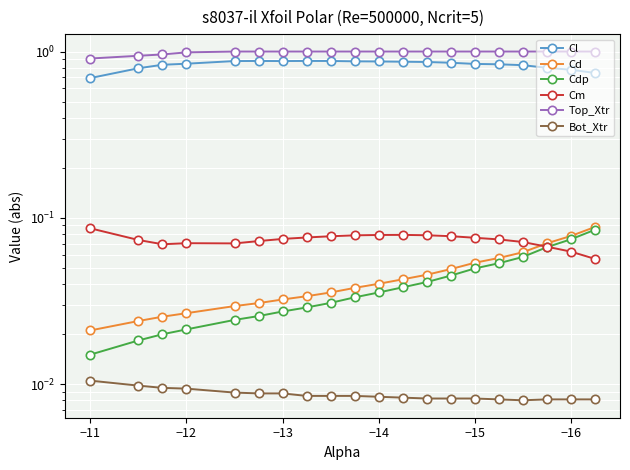

List the series in order of their peak value, lowest first.

Bot_Xtr, Cdp, Cm, Cd, Cl, Top_Xtr